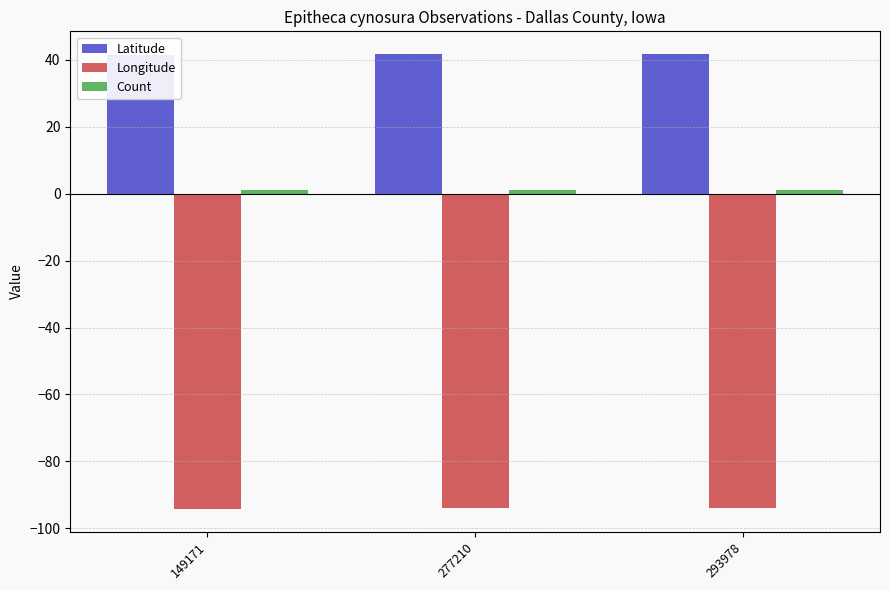

The value of Latitude at 293978 is 67.1. True or false?

False